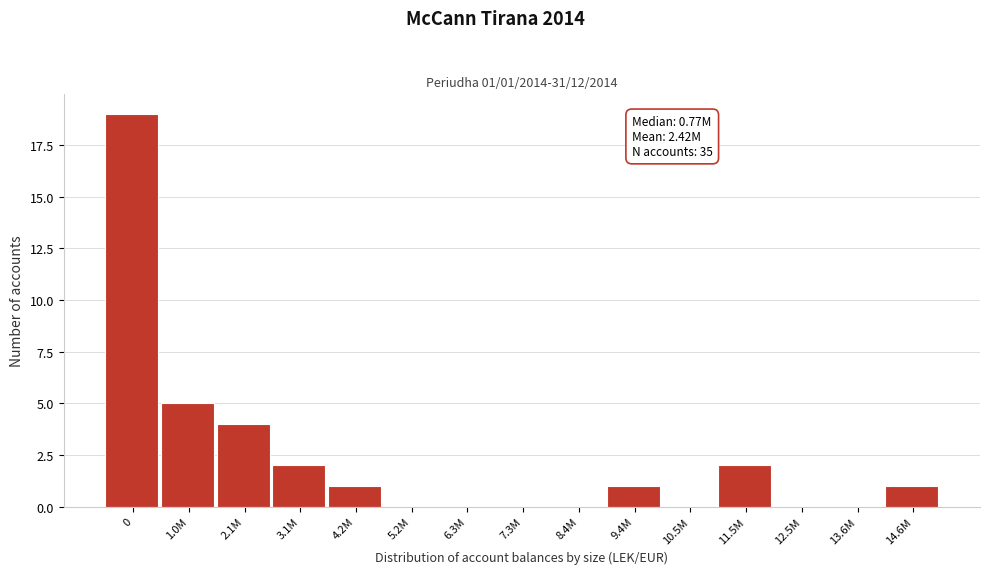

Reading left to right, transcribe all the data shown in this chart.

0=19	1.0M=5	2.1M=4	3.1M=2	4.2M=1	5.2M=0	6.3M=0	7.3M=0	8.4M=0	9.4M=1	10.5M=0	11.5M=2	12.5M=0	13.6M=0	14.6M=1